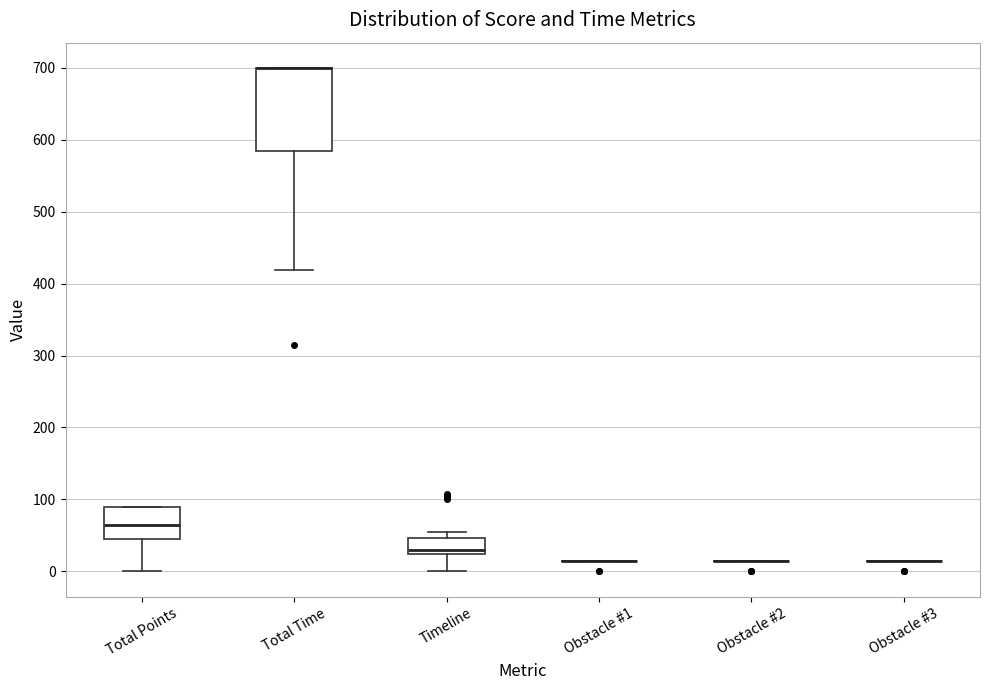

Reading left to right, read every box against the y-axis: the position of its median line, the range the box covers, and the ends of its whiskers. The values are not printed on the chart, so give them approximately, as read against the axis.

Total Points: median 70, box 50 to 90, whiskers 0 to 90
Total Time: median 700 (drawn on the box's upper edge), box 580 to 700, whiskers 420 to 700
Timeline: median 30, box 20 to 50, whiskers 0 to 60
Obstacle #1: box collapsed to a line at 20, whiskers 20 to 20
Obstacle #2: box collapsed to a line at 20, whiskers 20 to 20
Obstacle #3: box collapsed to a line at 20, whiskers 20 to 20